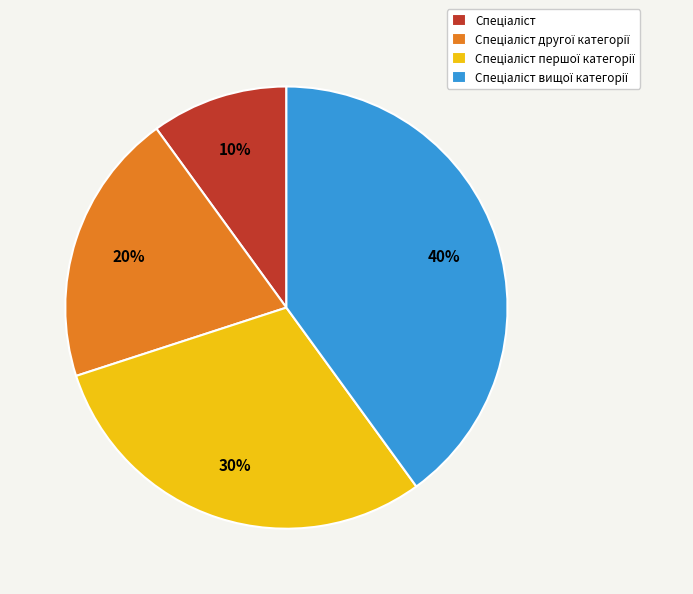

Is there a majority slice in this chart?

No